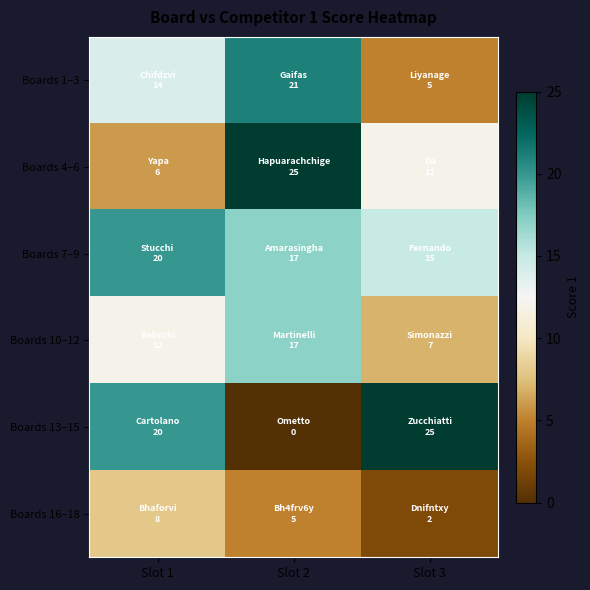

What is the greatest value displayed?

25